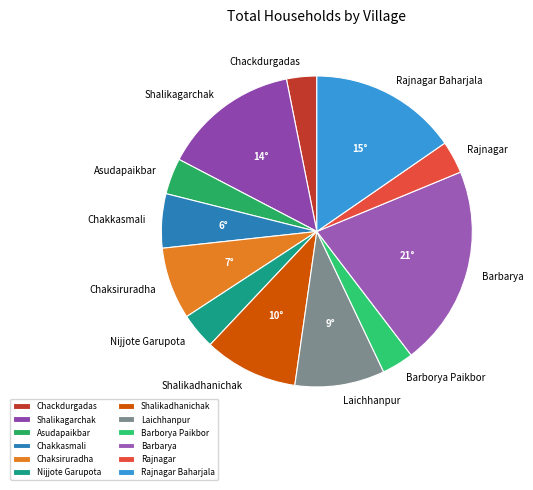

Is Chackdurgadas the majority of the pie?

No